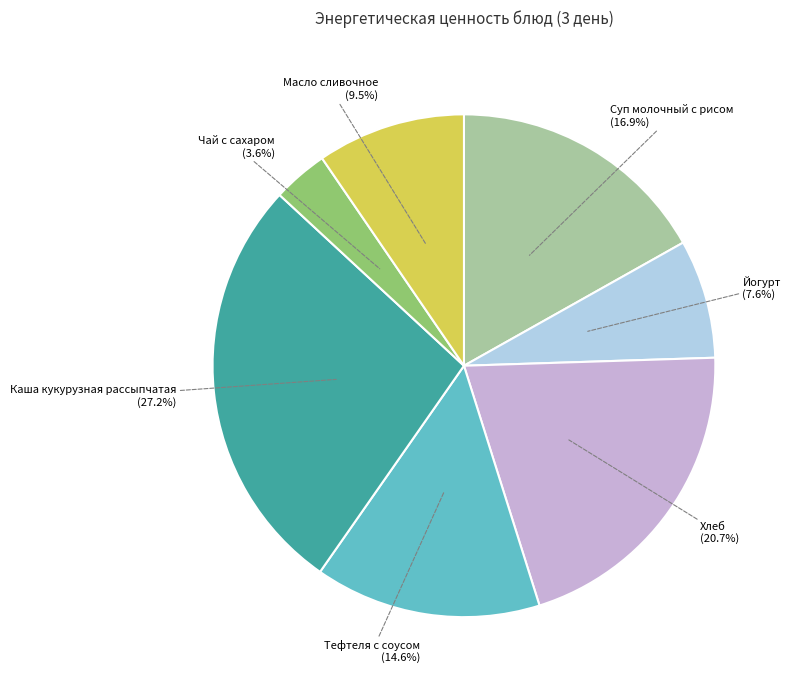

Rank the categories by value from highest to lowest.

Каша кукурузная рассыпчатая, Хлеб, Суп молочный с рисом, Тефтеля с соусом, Масло сливочное, Йогурт, Чай с сахаром